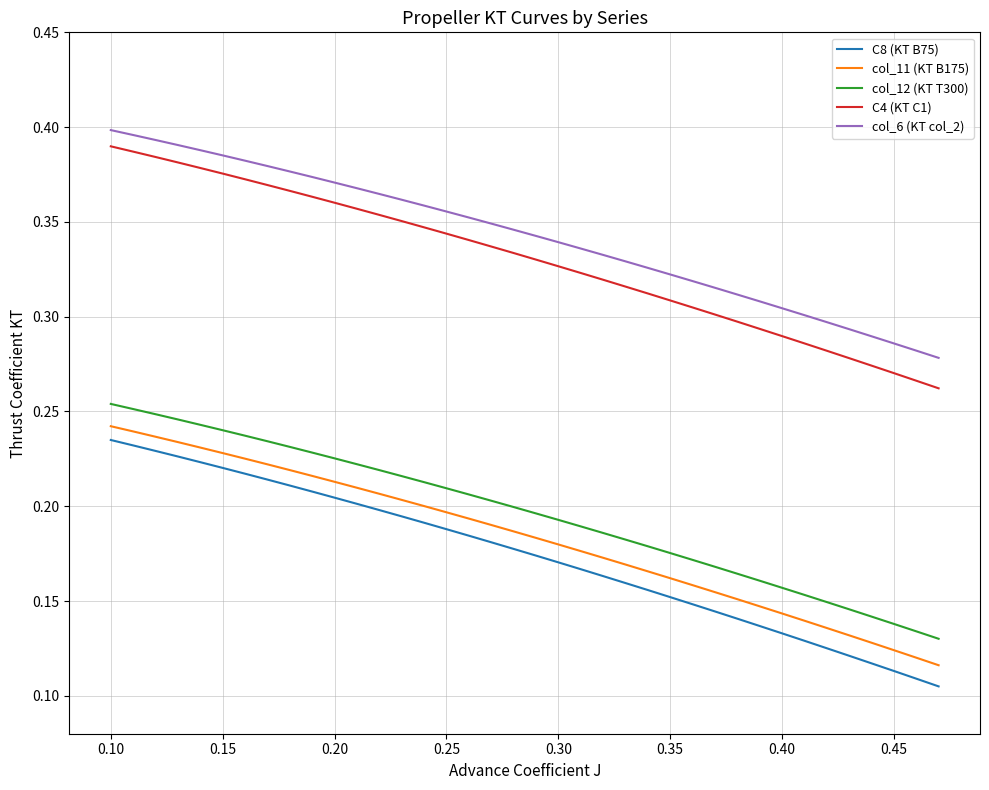

How many col_6 (KT col_2) values are between 0 and 1?

38